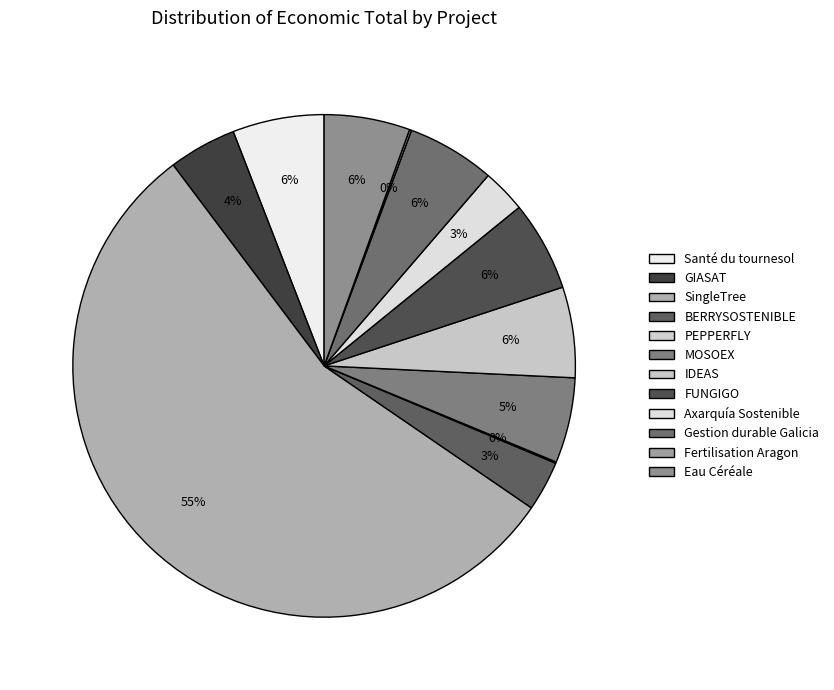

Is there a majority slice in this chart?

Yes